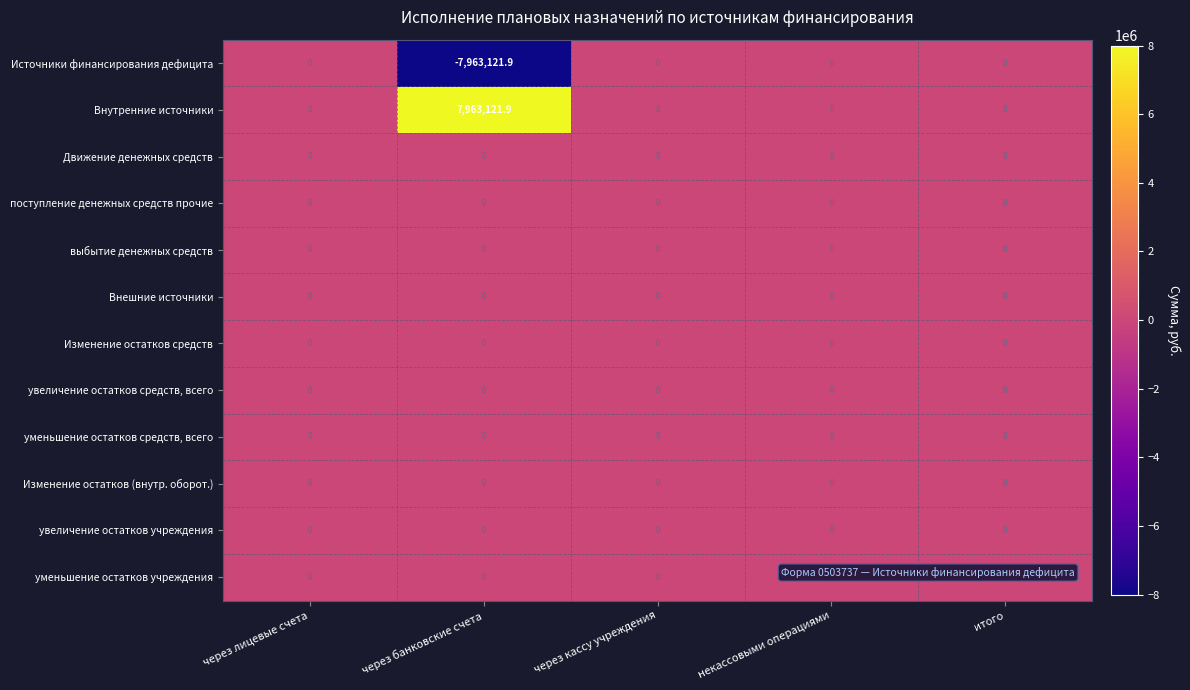

What is the minimum value shown in the chart?

-7963121.9